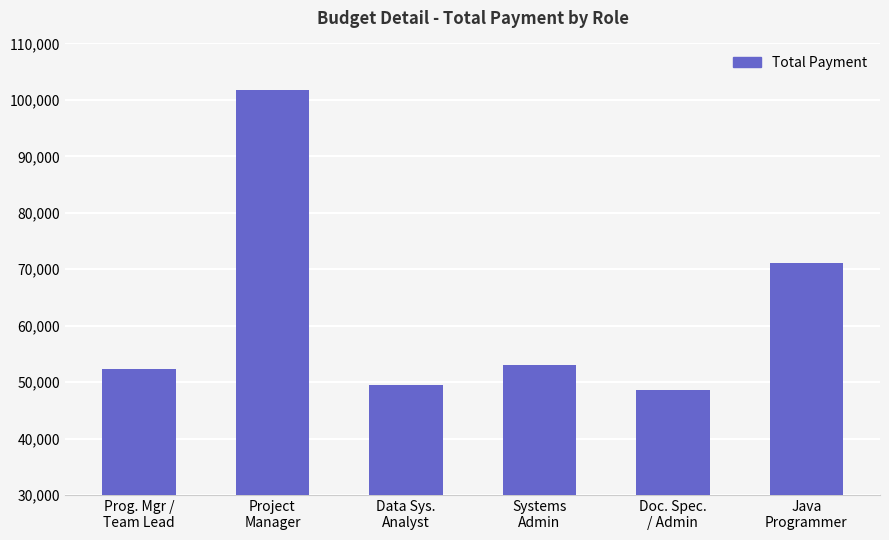

What is the label of the 6th bar from the right?

Prog. Mgr /
Team Lead